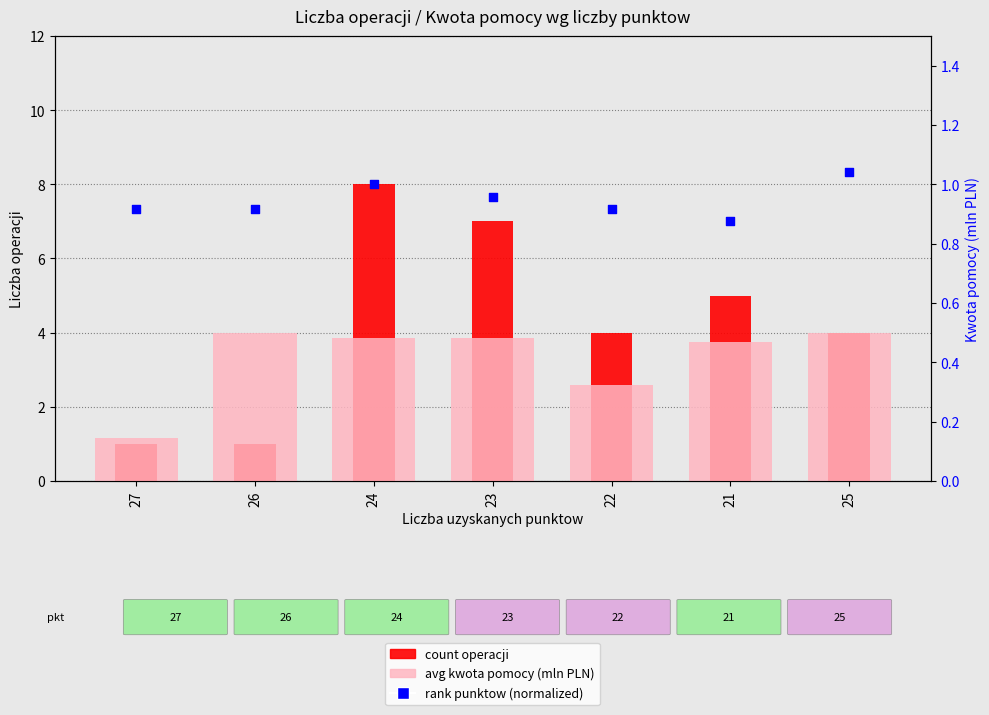

Which series contains the lowest Y value?

avg kwota pomocy (mln PLN)